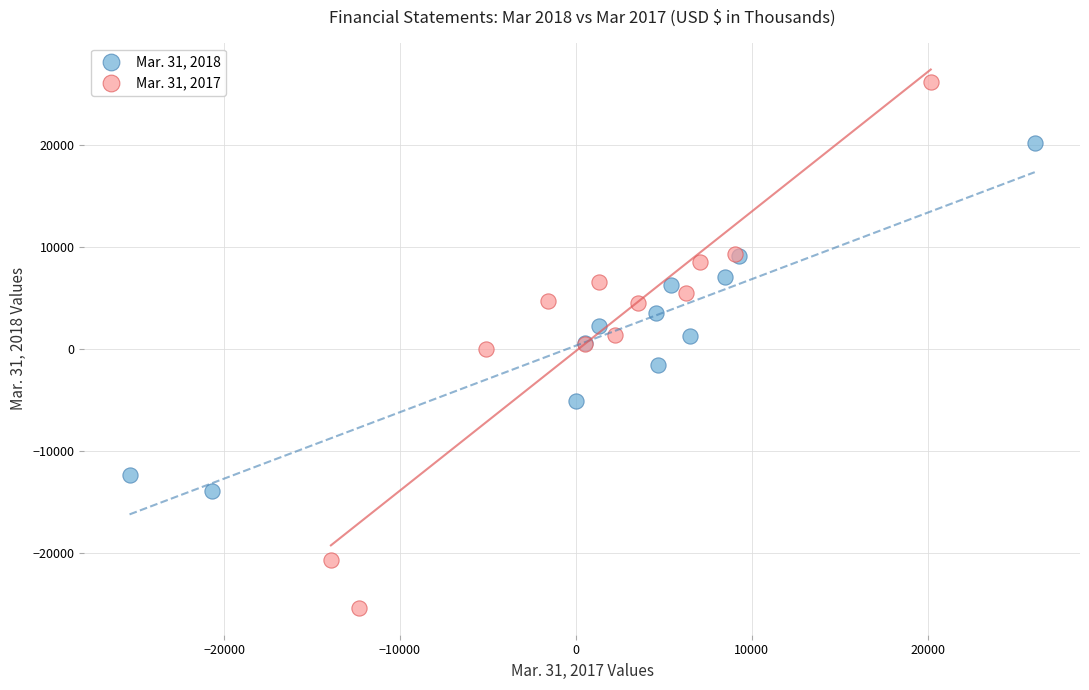

Which series reaches the minimum Y coordinate?

Mar. 31, 2017